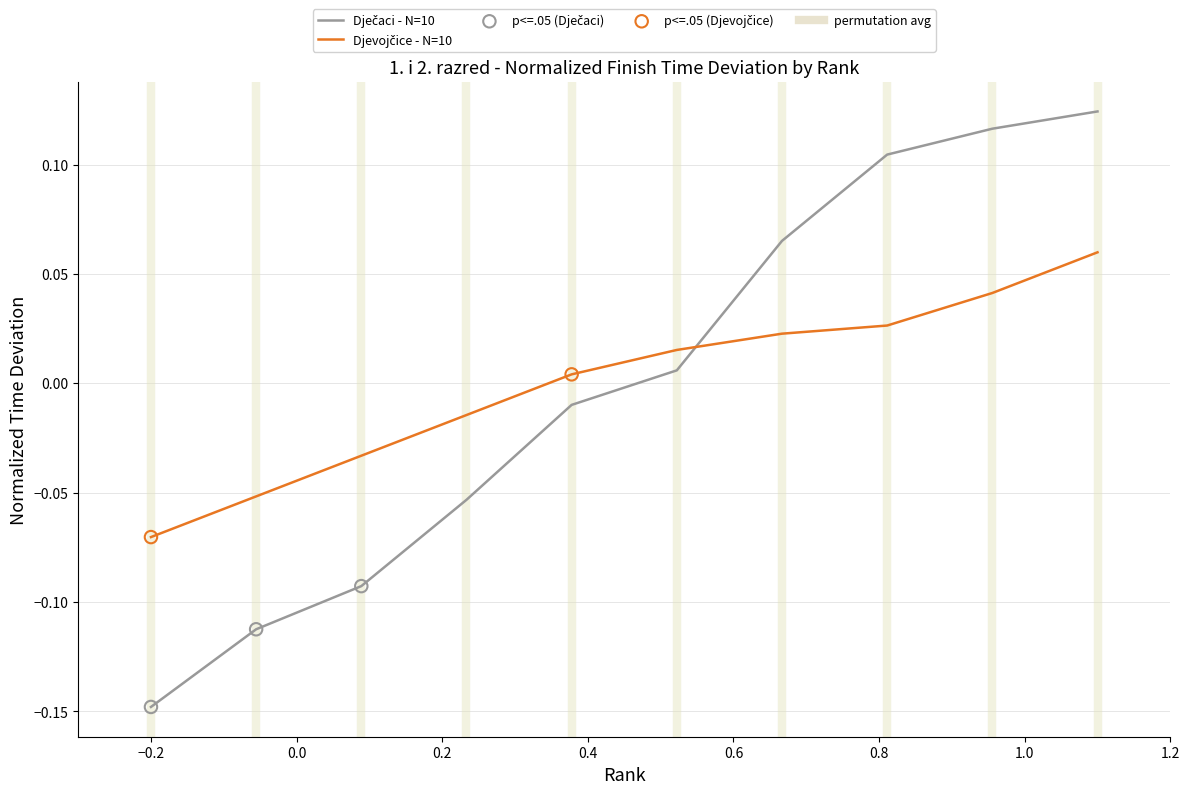

At how many categories does at least one series exceed 0?

6